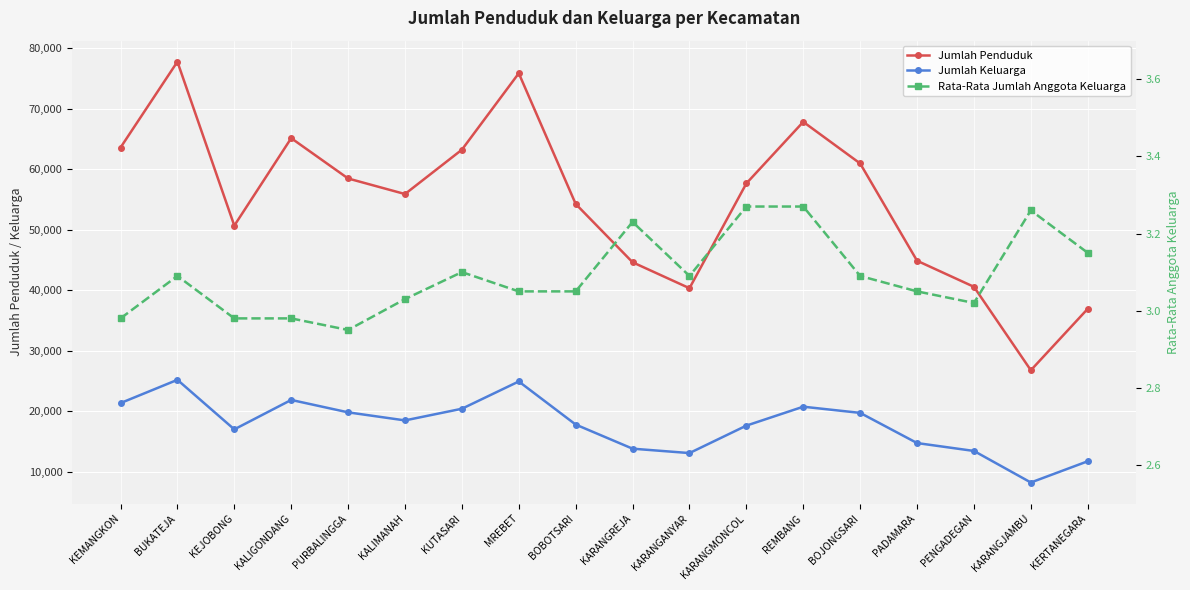

True or false: Jumlah Penduduk and Jumlah Keluarga intersect in this chart.

False